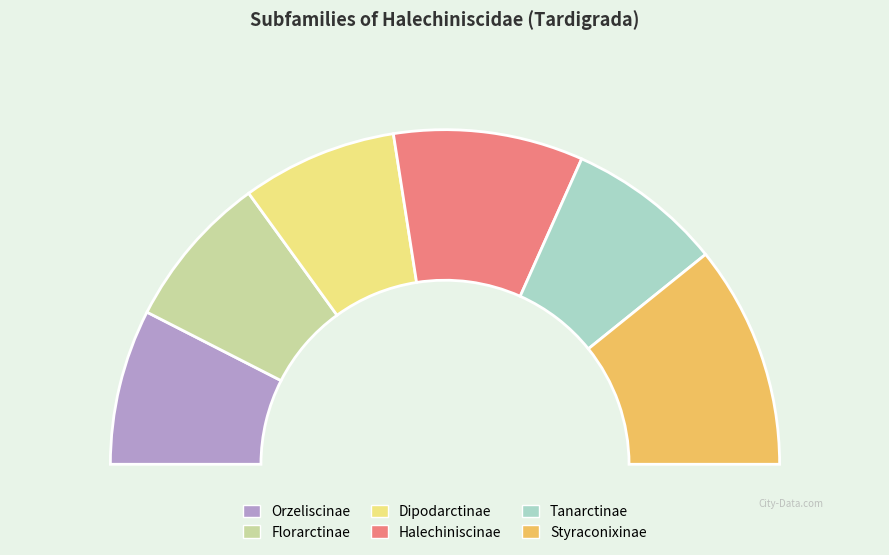

How many segments does this pie chart have?

6